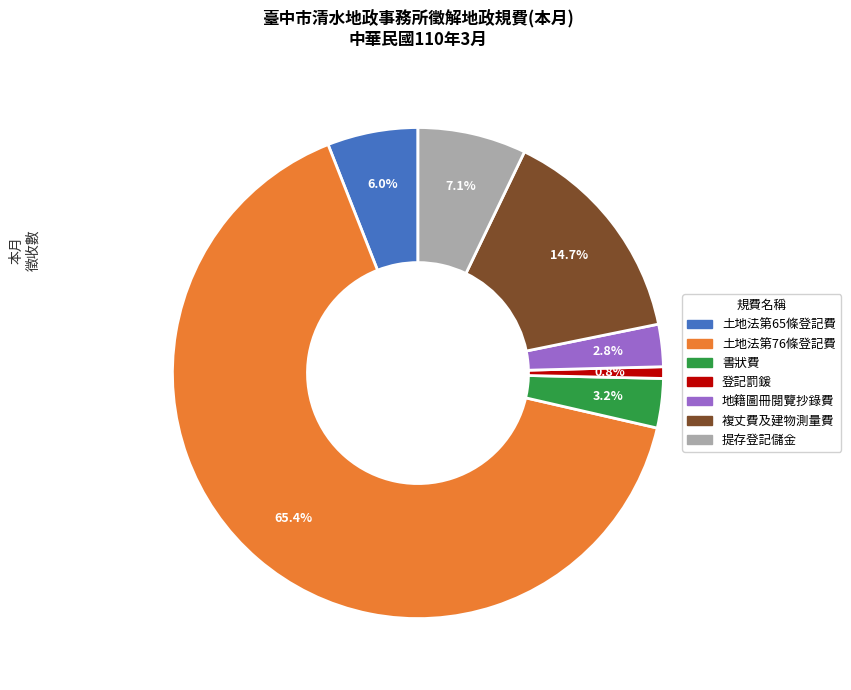

What is the majority slice?

土地法第76條登記費